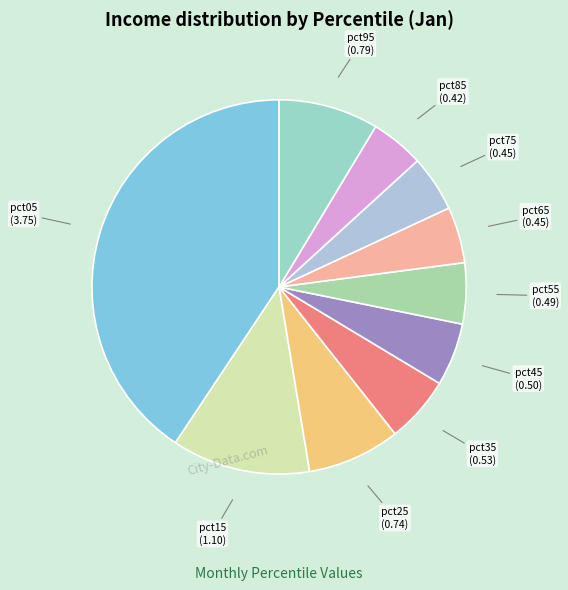

Is the sum of pct75 and pct85 greater than half?

No